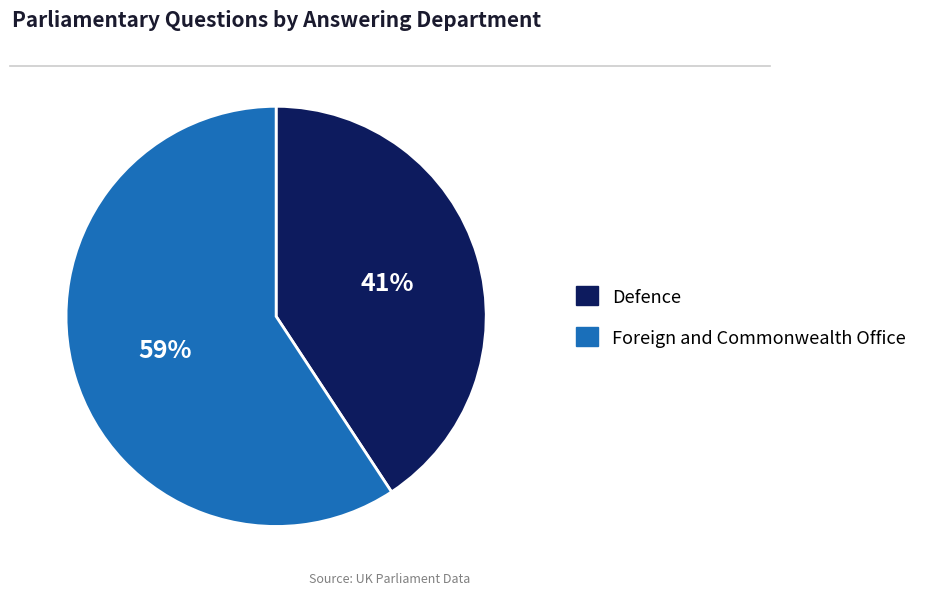

Approximately how many times larger is the value at Defence compared to Foreign and Commonwealth Office?

0.7